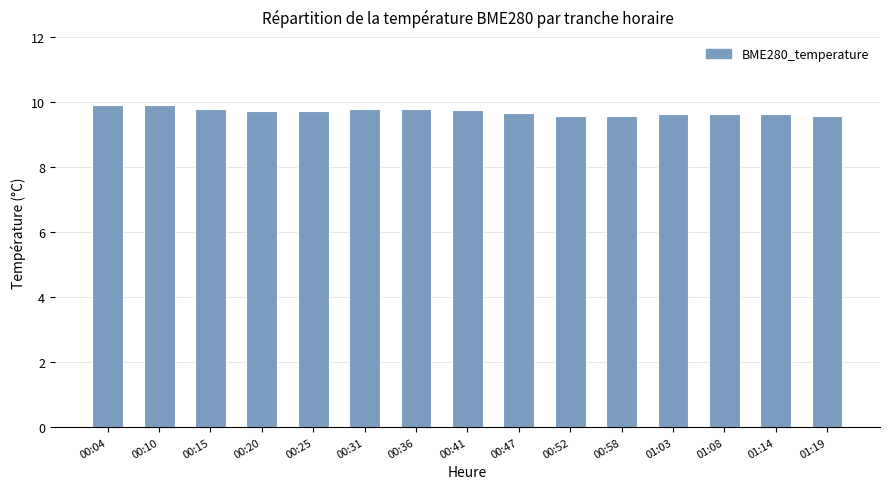

Does the chart contain any negative values?

No